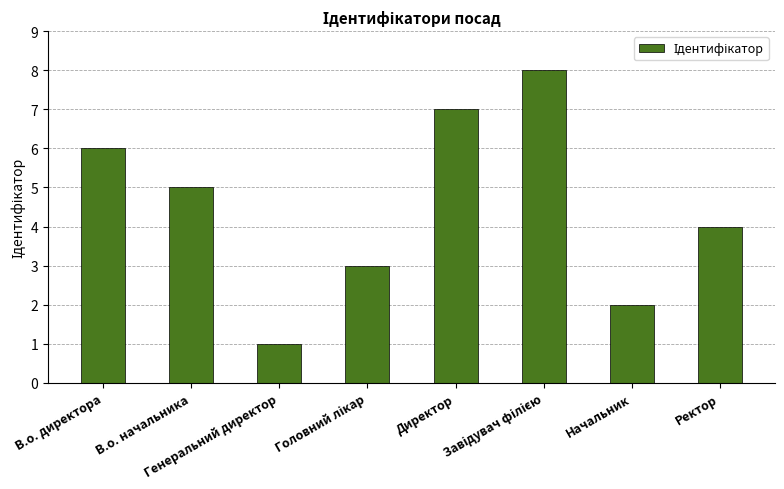

Count the number of data series in this chart.

1